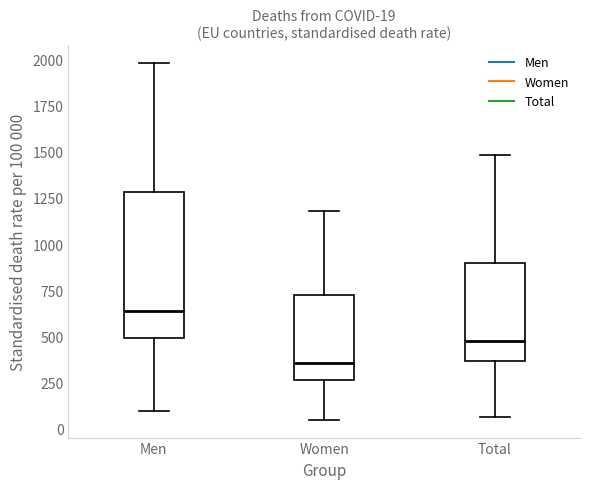

Which box is the tallest, from its lower edge to its upper edge?

Men